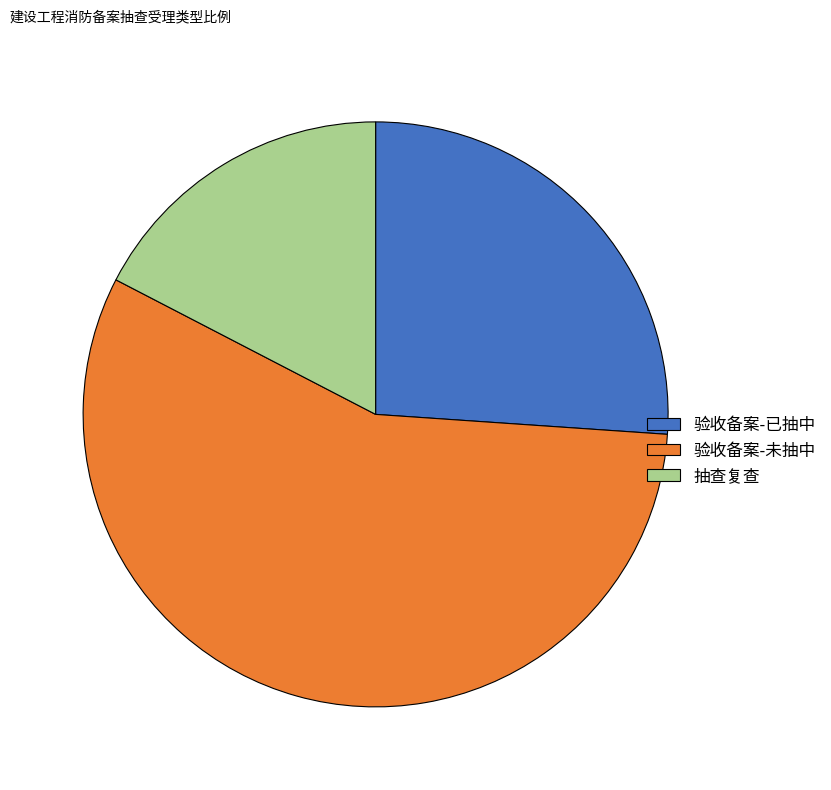

Combined, do 验收备案-未抽中 and 验收备案-已抽中 account for over 50%?

Yes